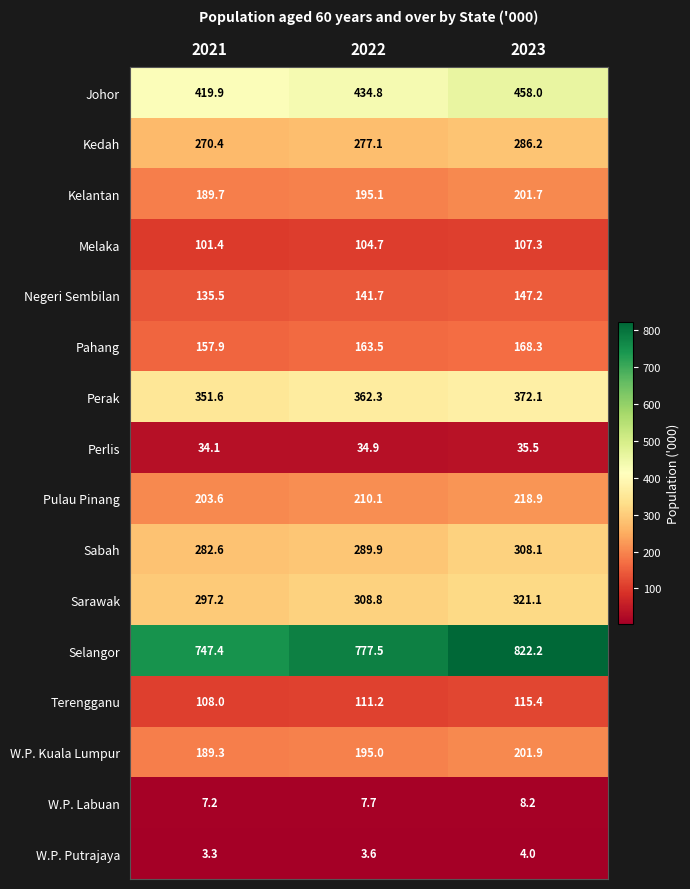

What is the average value of the Perlis series?

34.8